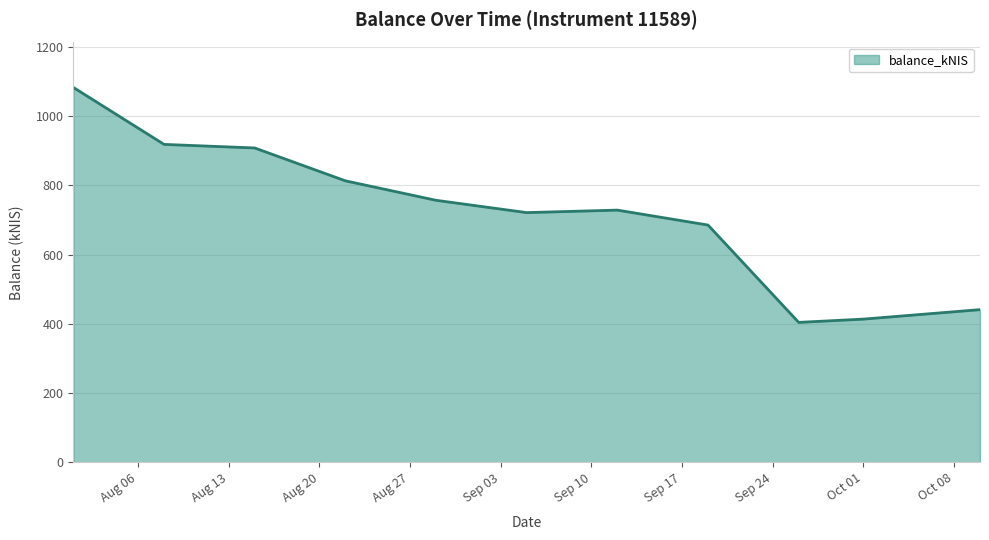

Reading left to right, what are all the values shown in this chart?

1083.1	918.5	908.2	813.2	757.0	721.4	728.6	685.5	404.1	413.6	441.0